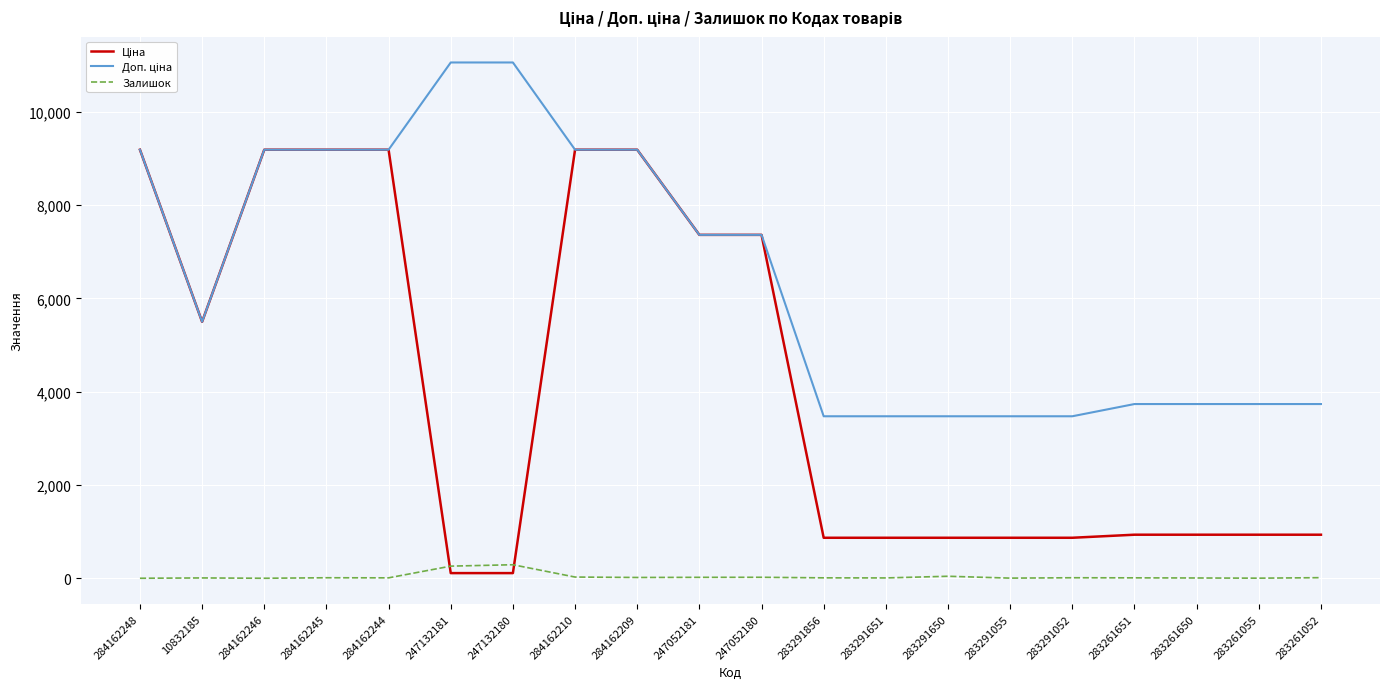

Is it true that Залишок equals 17.0 at 284162209?

True